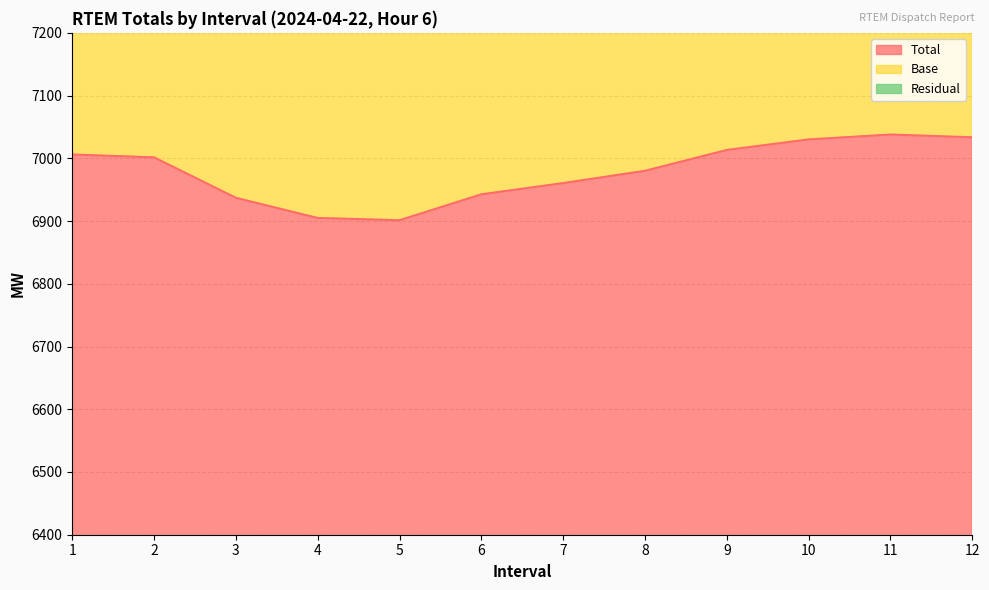

How many values in the Base series exceed 13638?

6